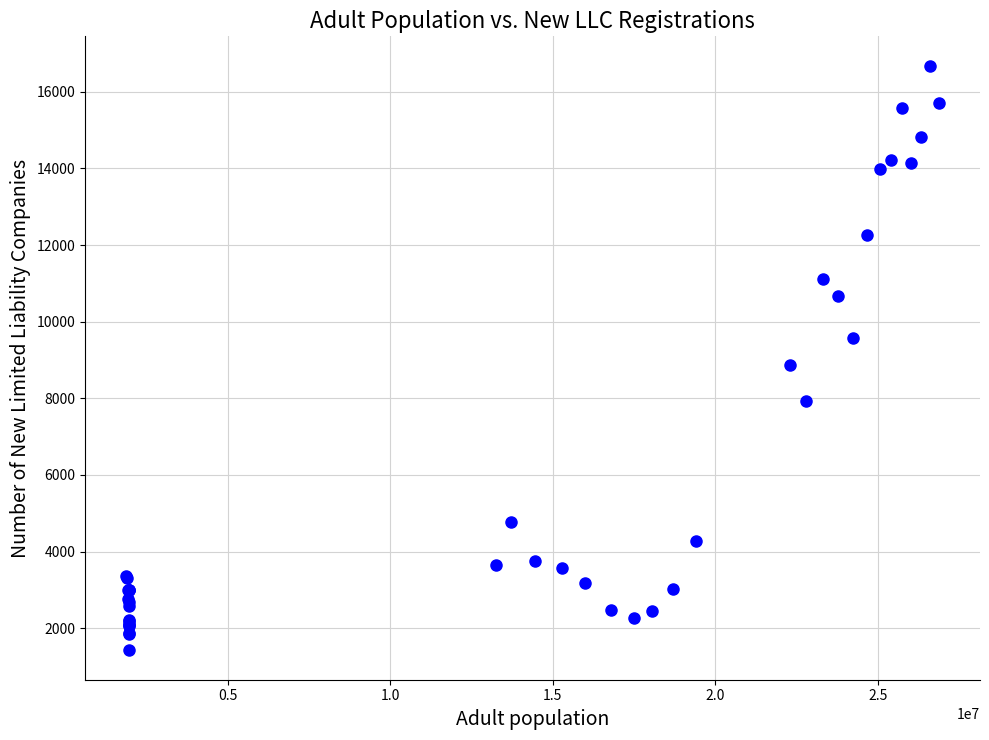

What Y value in the scatter plot is closest to 9050?

8868